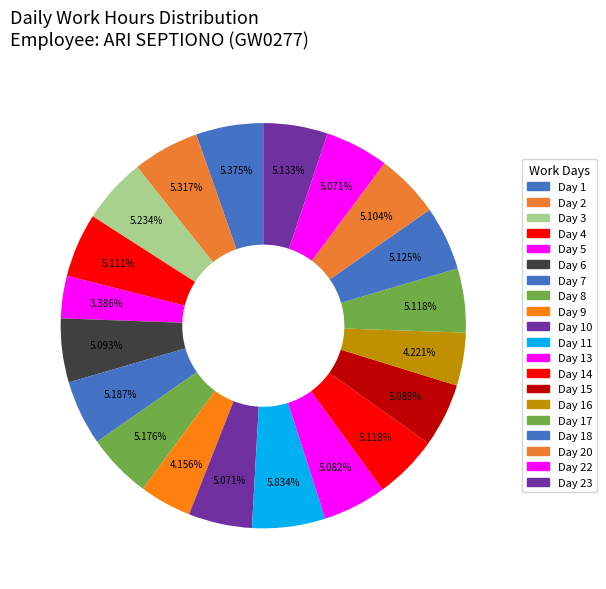

How many slices are in this pie chart?

20